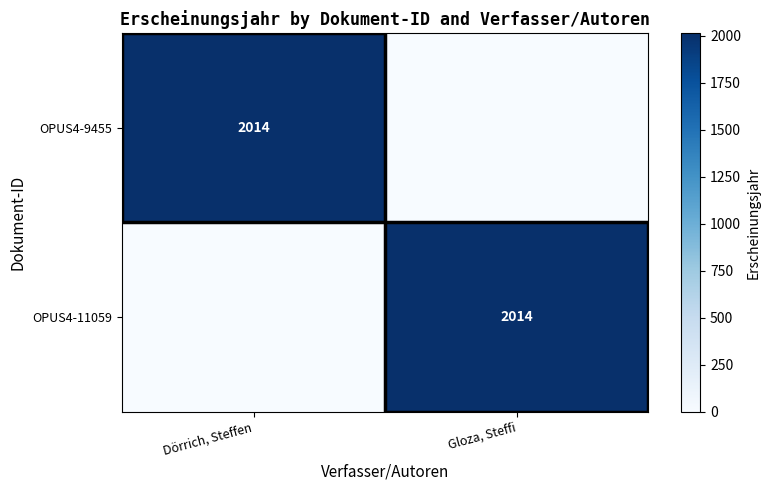

The OPUS4-11059 series shows 683 at Gloza, Steffi. True or false?

False